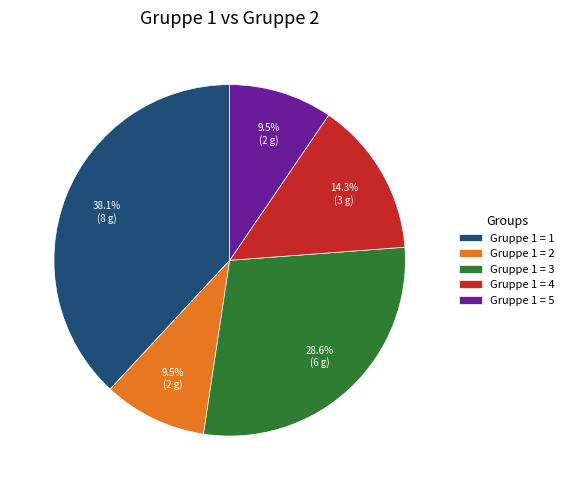

Which slice is the largest?

Gruppe 1 = 1